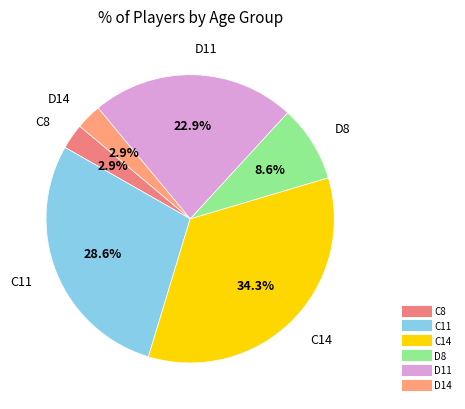

What is the largest slice in the pie chart?

C14